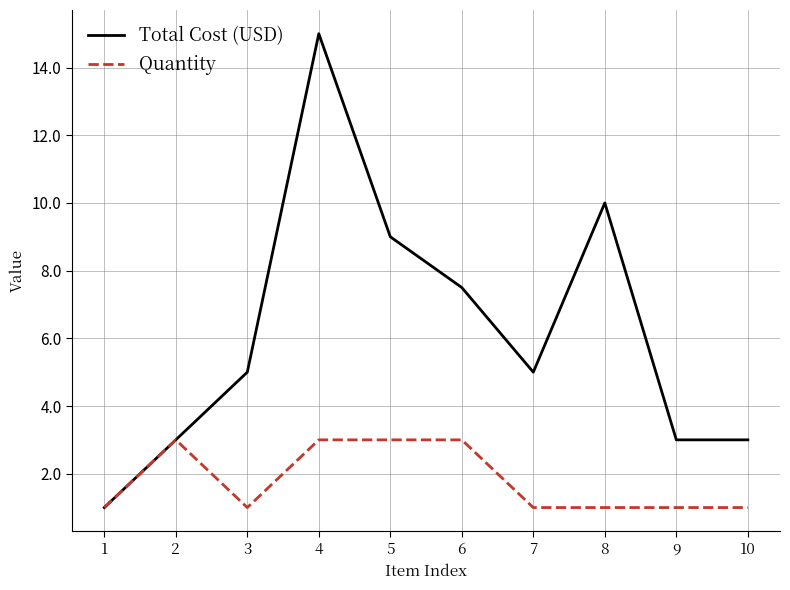

Is it true that Total Cost (USD) equals 4.1 at 10?

False